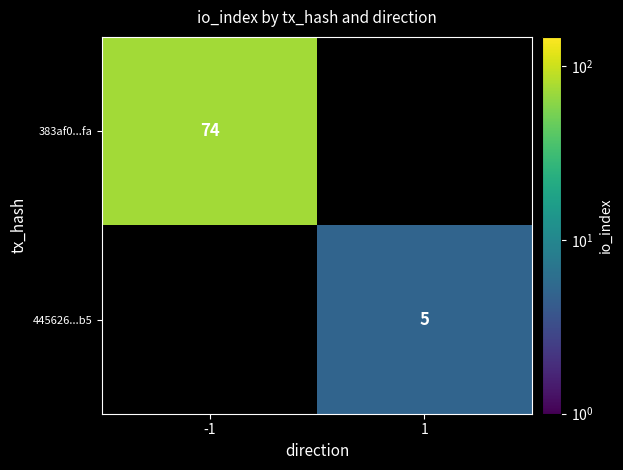

The 383af0...fa series shows 74 at -1. True or false?

True